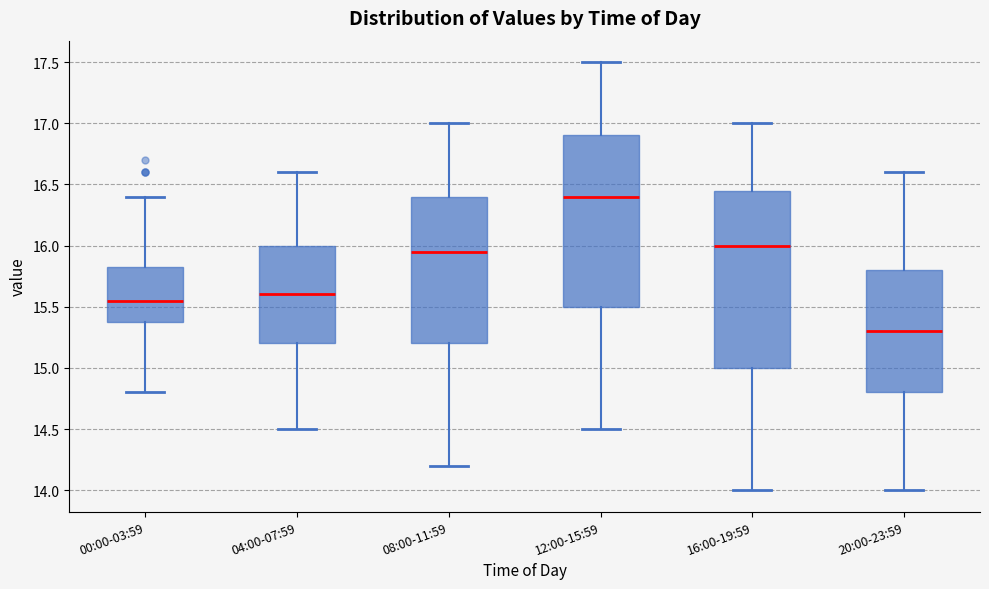

Reading left to right, read every box against the y-axis: the position of its median line, the range the box covers, and the ends of its whiskers. The values are not printed on the chart, so give them approximately, as read against the axis.

00:00-03:59: median 15.55, box 15.40 to 15.85, whiskers 14.80 to 16.40
04:00-07:59: median 15.60, box 15.20 to 16.00, whiskers 14.50 to 16.60
08:00-11:59: median 15.95, box 15.20 to 16.40, whiskers 14.20 to 17.00
12:00-15:59: median 16.40, box 15.50 to 16.90, whiskers 14.50 to 17.50
16:00-19:59: median 16.00, box 15.00 to 16.45, whiskers 14.00 to 17.00
20:00-23:59: median 15.30, box 14.80 to 15.80, whiskers 14.00 to 16.60